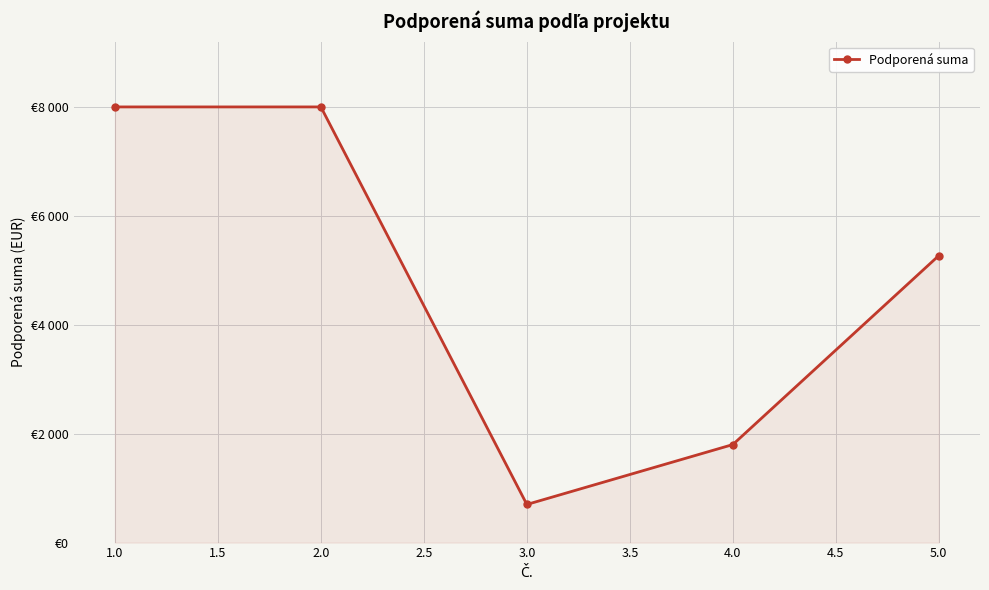

Does the chart display data point markers on the line(s)?

Yes